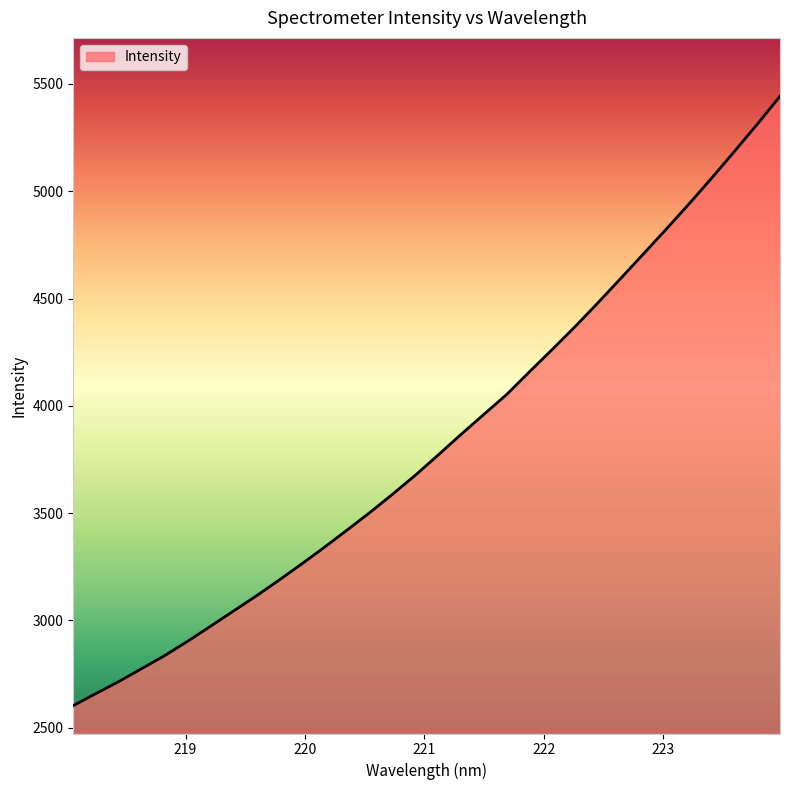

What is the greatest value displayed?

5442.7